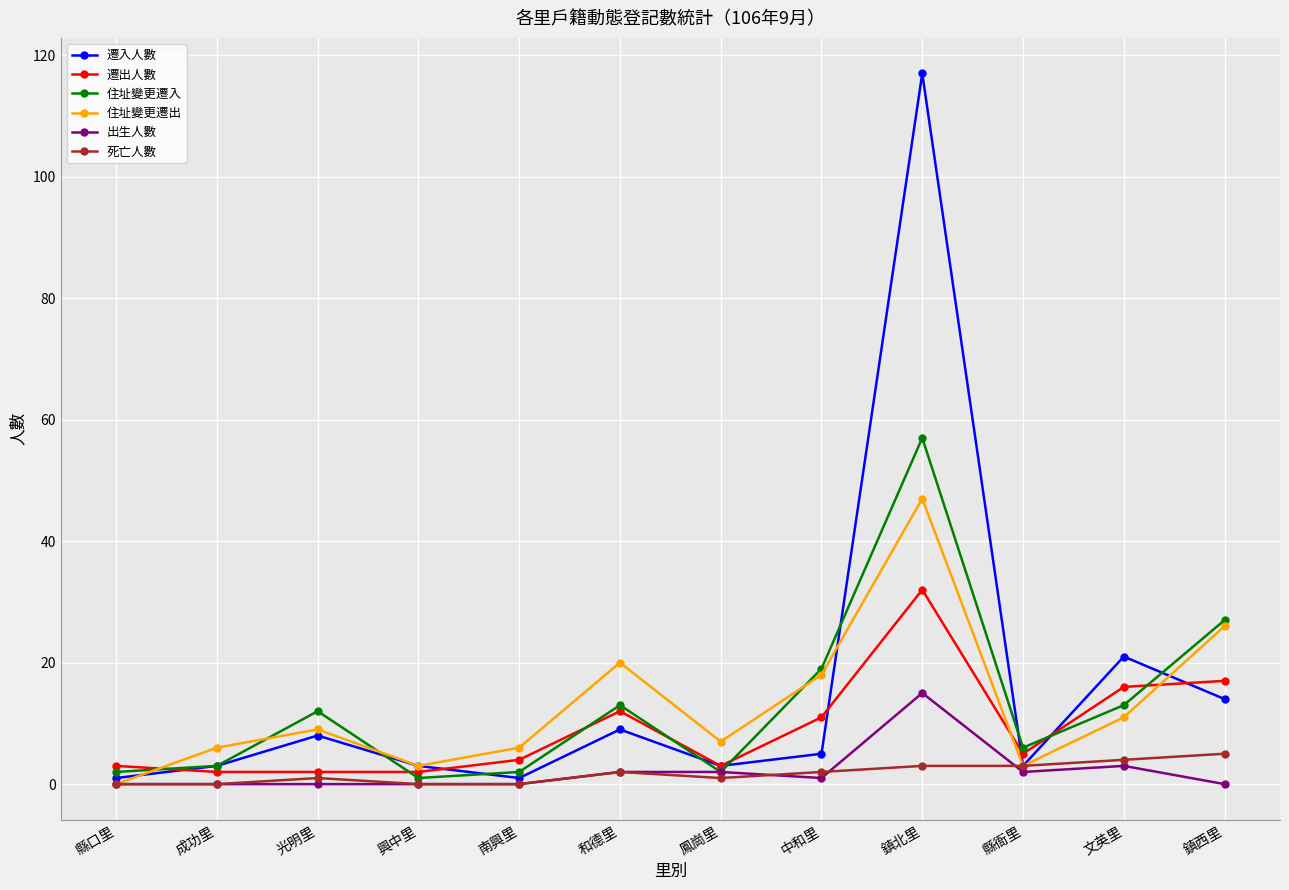

Does the chart display data point markers on the line(s)?

Yes